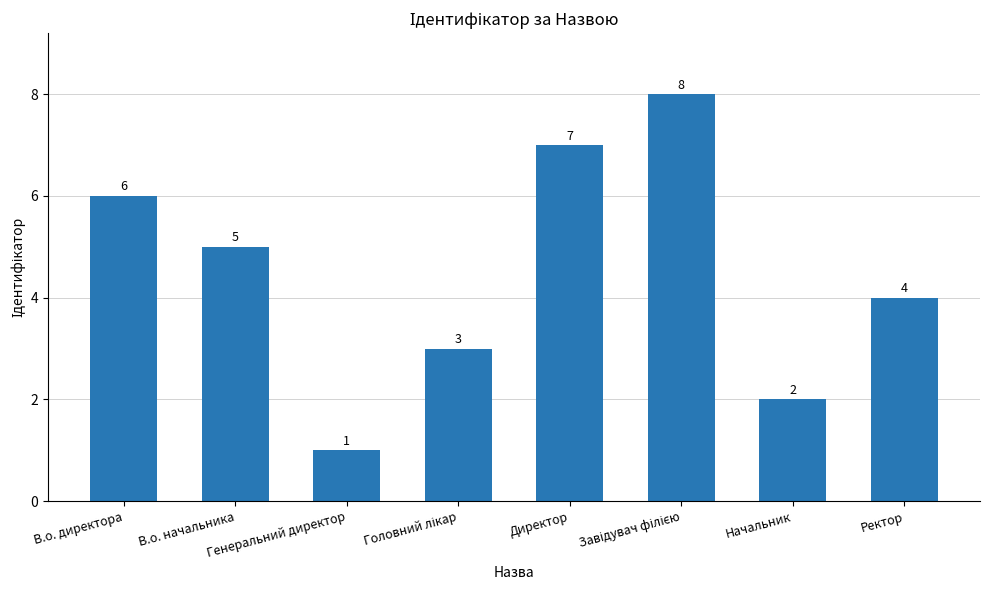

What is the label of the 2nd bar from the right?

Начальник